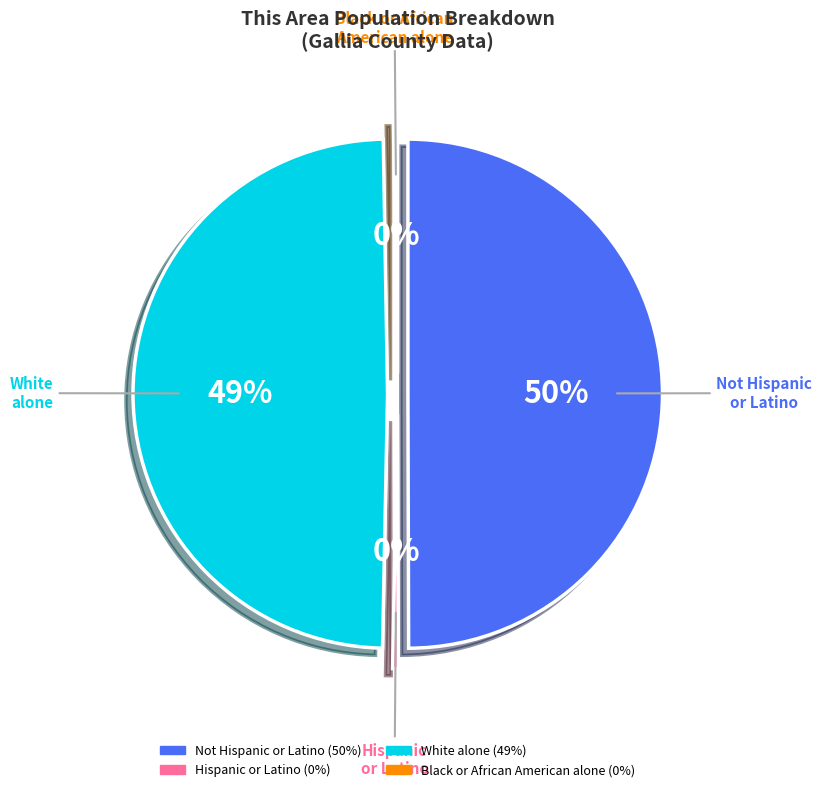

How many segments does this pie chart have?

4